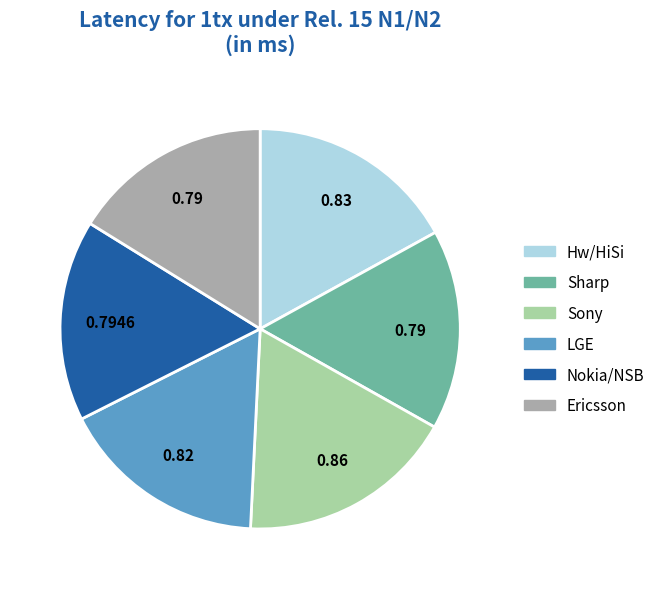

Do LGE and Ericsson together represent more than half of the pie?

No